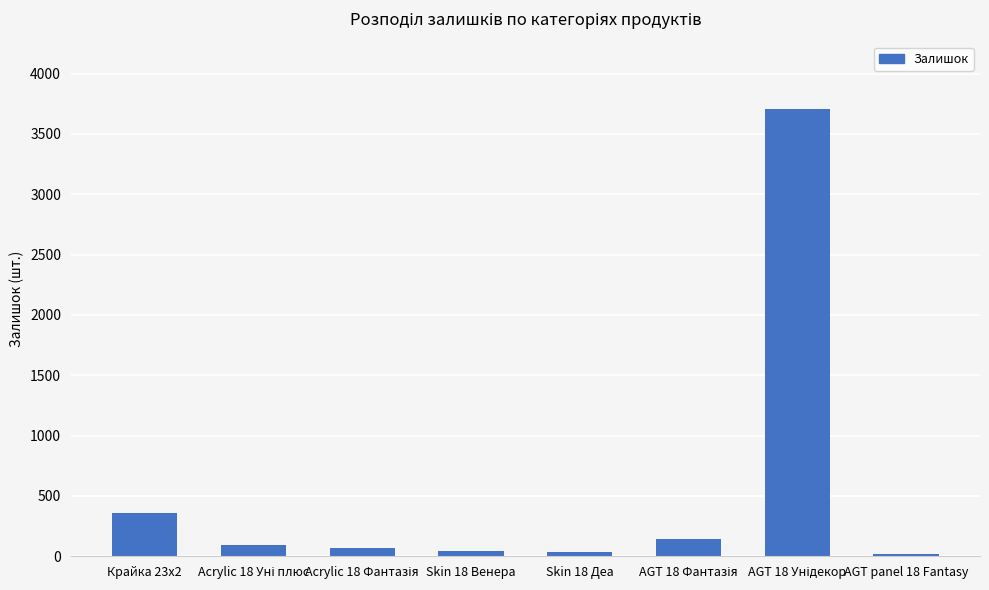

What is the average value?

559